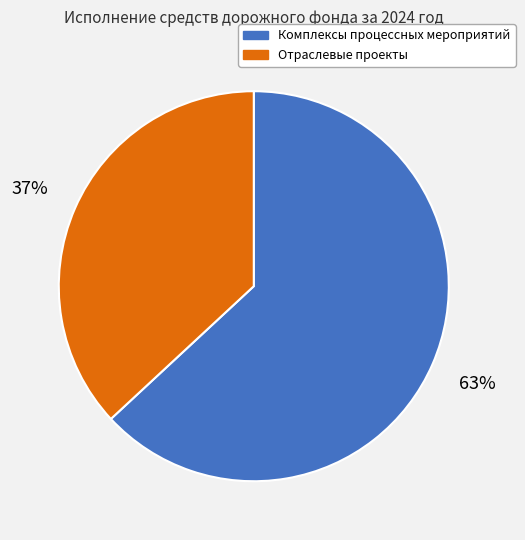

Count the number of slices in the pie.

2